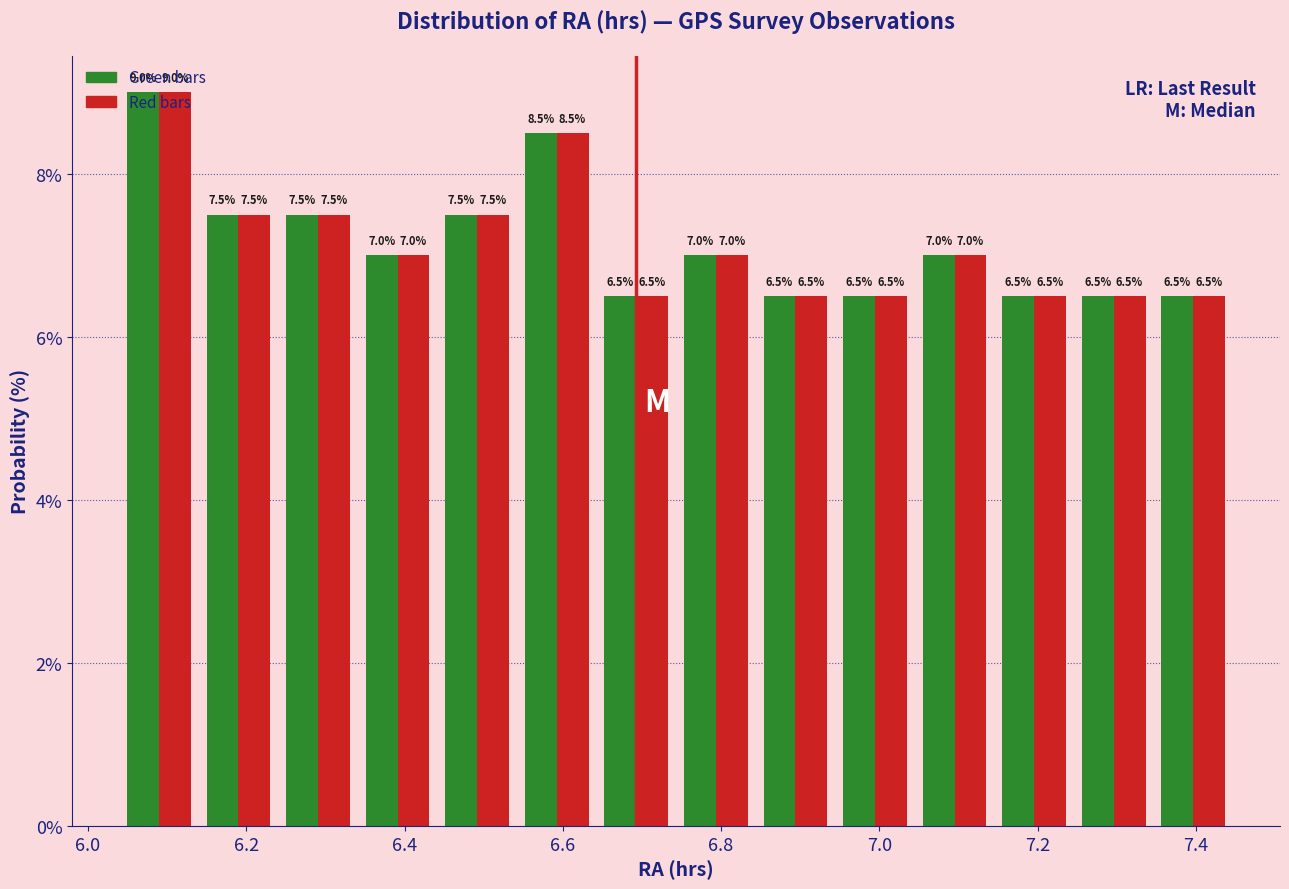

What is the height of the Red bars bar covering 7.24 to 7.34 on the x-axis? The bar edges are not printed on the chart, so give them approximately, as read against the axis.

6.5